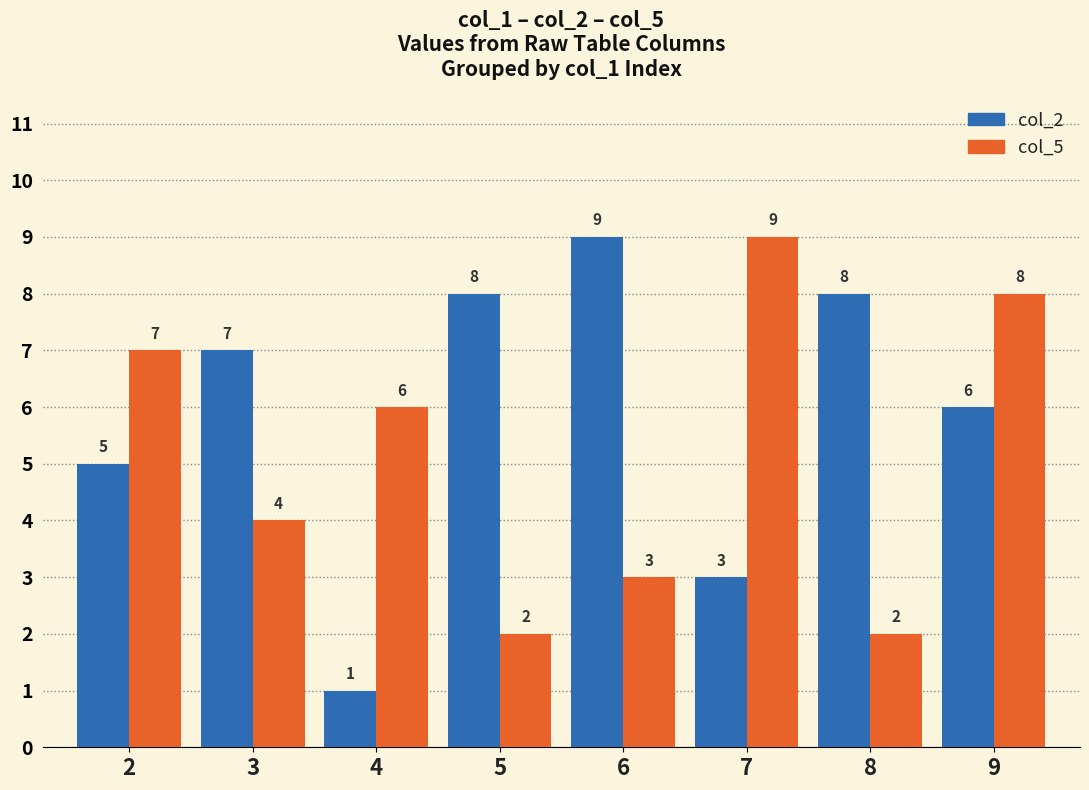

What is the spread (max minus min) of values at 3?

3